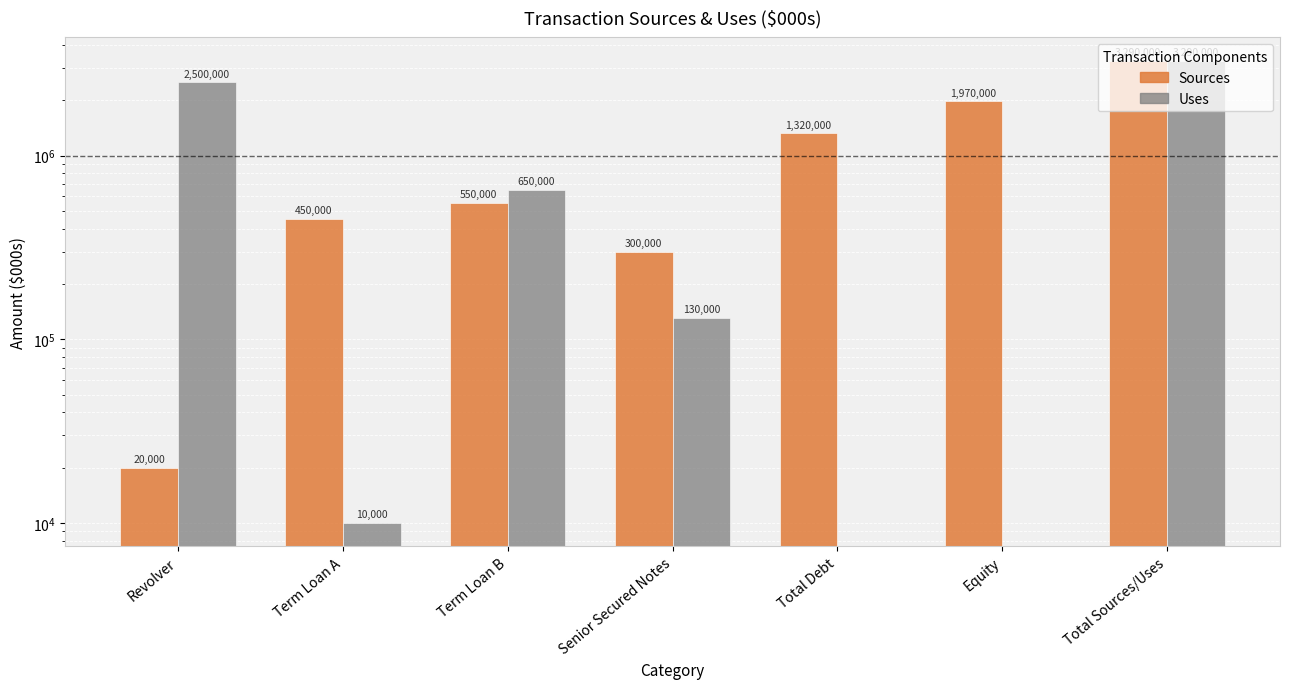

What are all the series names shown in the legend?

Sources, Uses